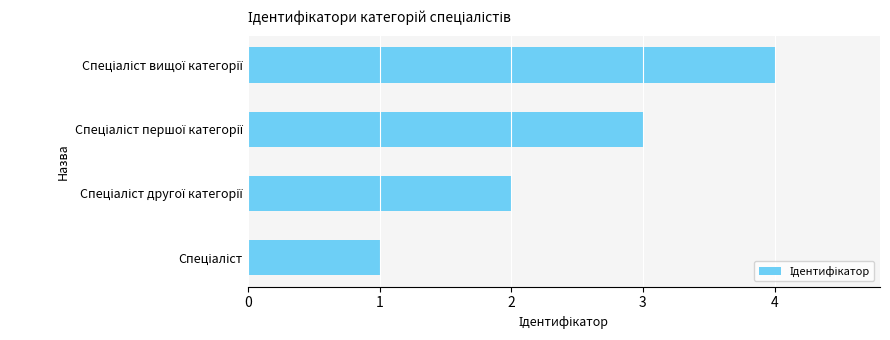

What is the difference between the maximum and second lowest values?

2